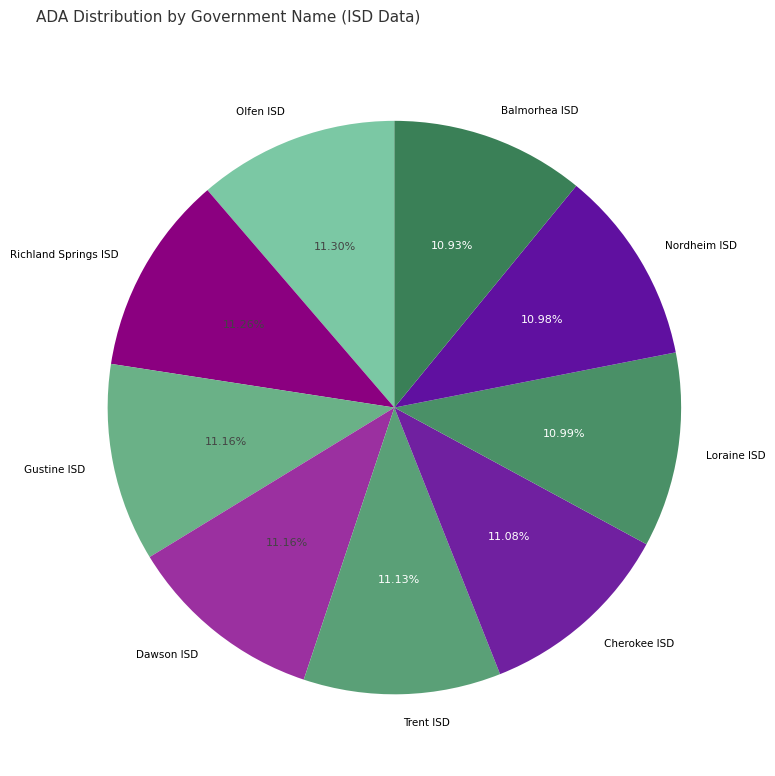

Approximately how many times larger is the value at Nordheim ISD compared to Cherokee ISD?

1.0